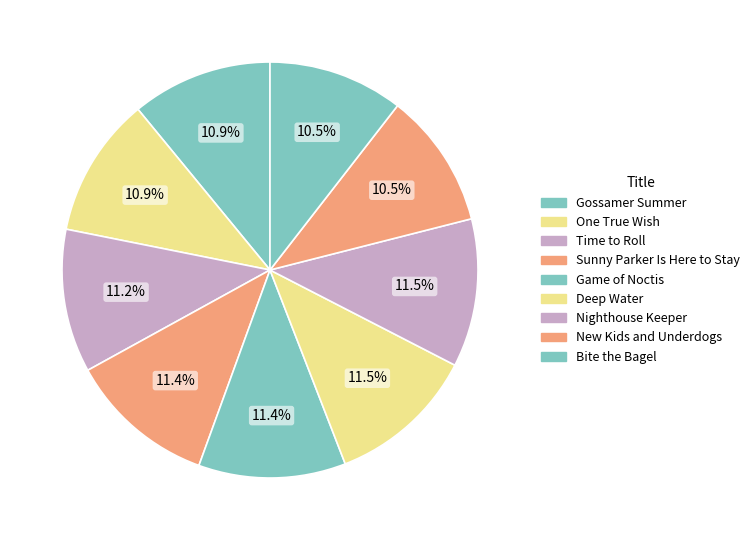

How many segments does this pie chart have?

9